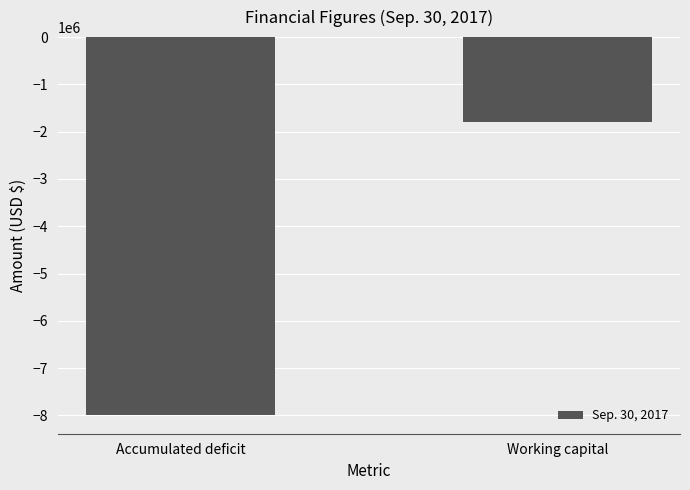

Which has a higher value, Working capital or Accumulated deficit?

Working capital